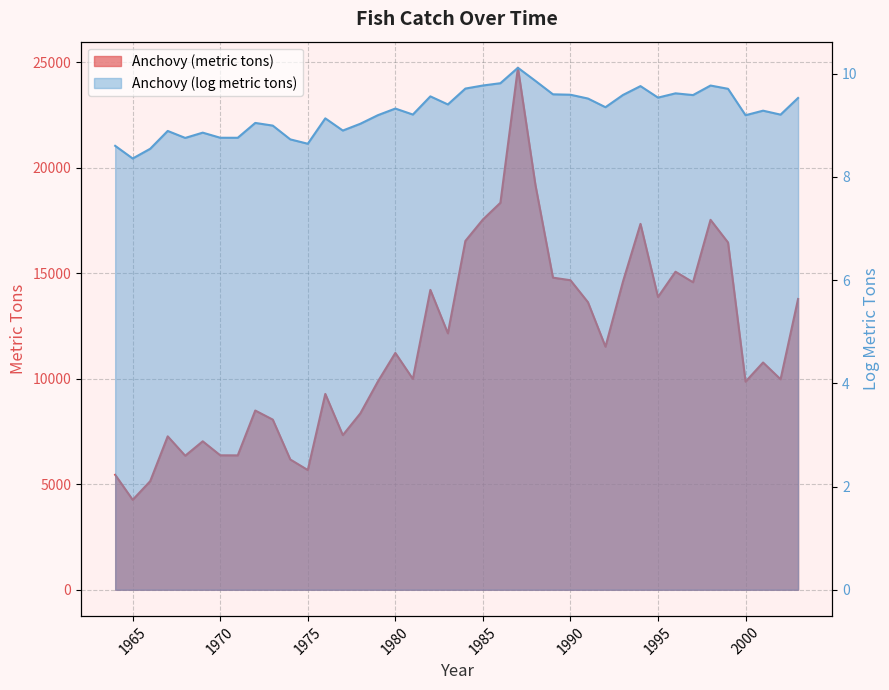

What is the value of the Anchovy (metric tons) point at the 37th from the left?

9863.0